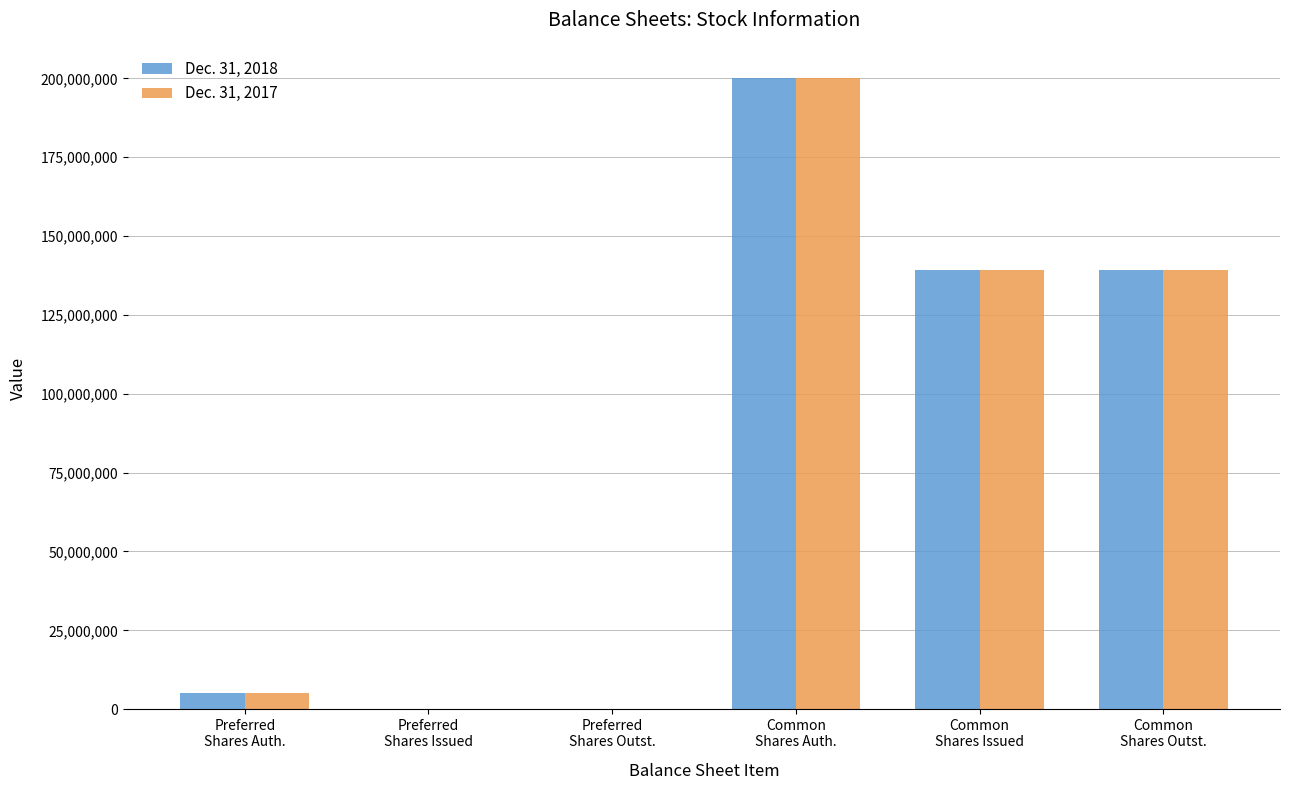

What is the difference between the Dec. 31, 2017 values at Preferred
Shares Outst. and Common
Shares Outst.?

139153206